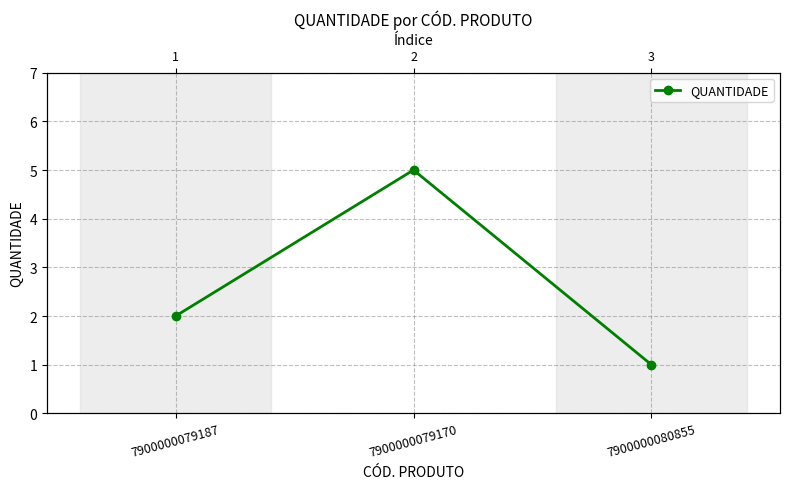

What is the label of the 1st point from the right?

7900000080855